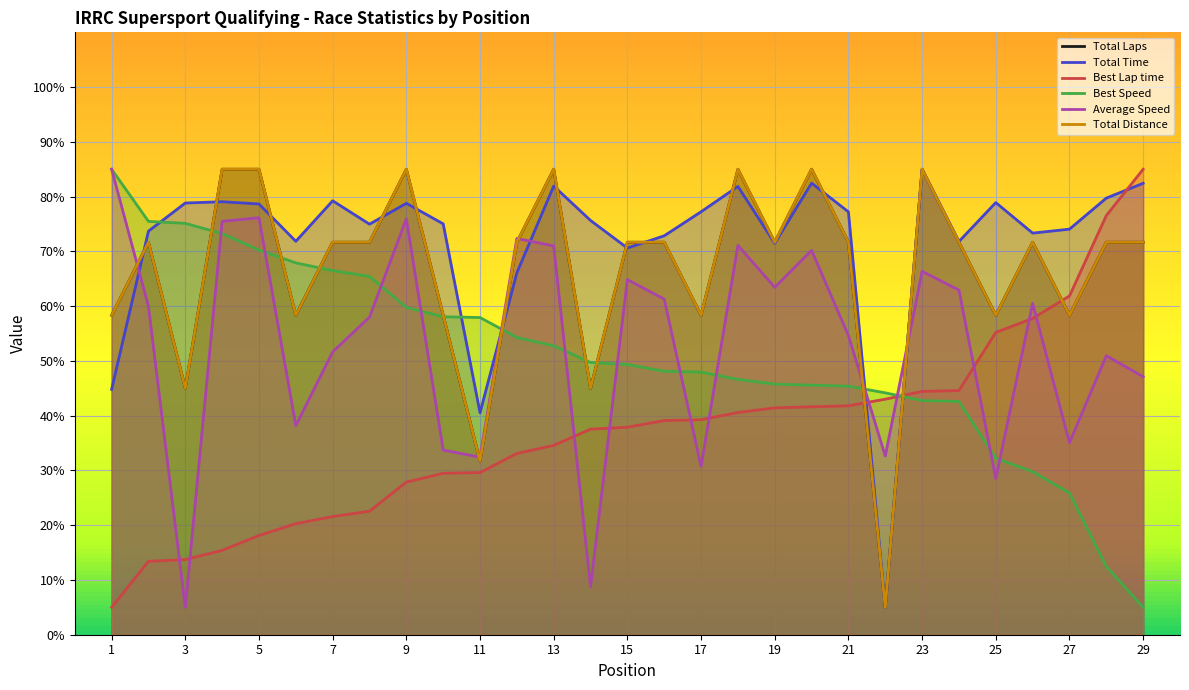

Is the value of Average Speed at 14 greater than the value of Best Lap time at 15?

No